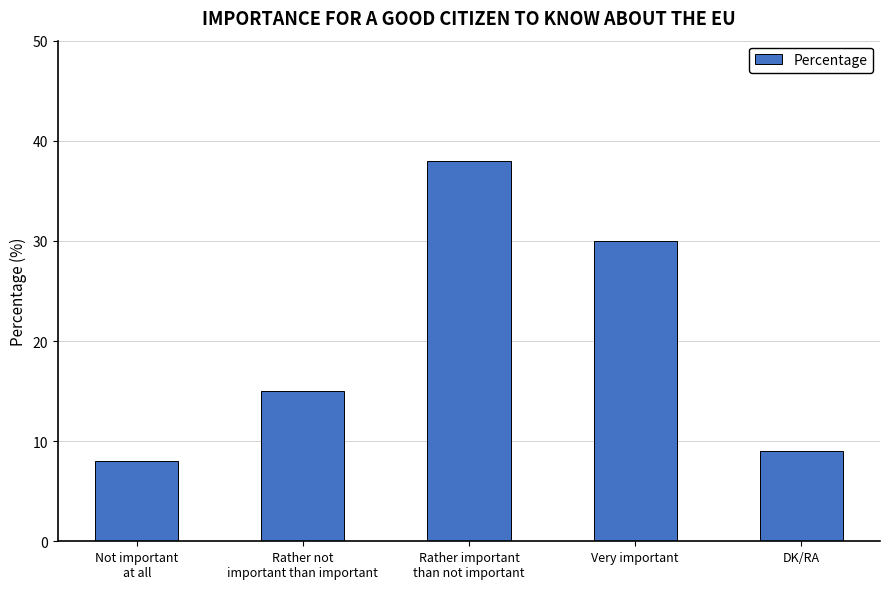

Reading left to right, what are all the values shown in this chart?

8	15	38	30	9